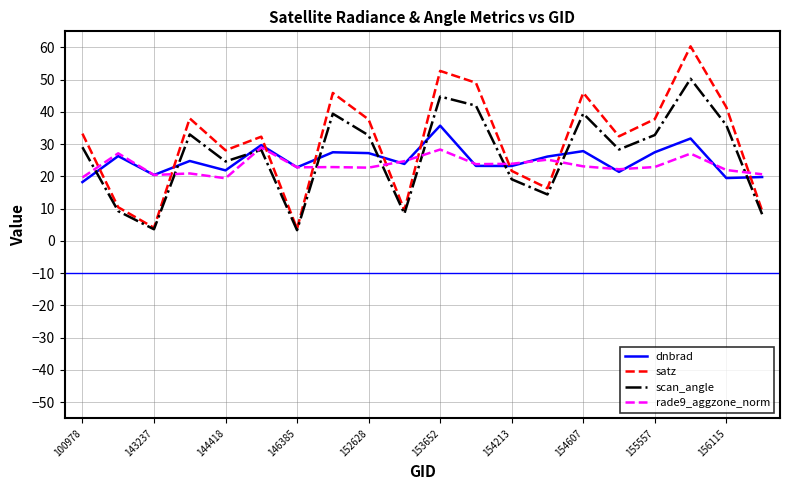

Which series has the largest range (max minus min)?

satz